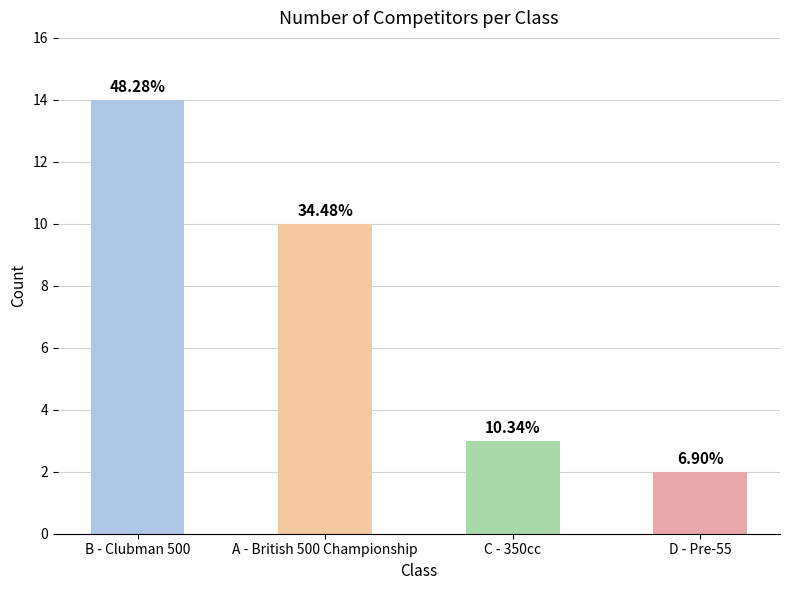

How many values exceed 10?

1